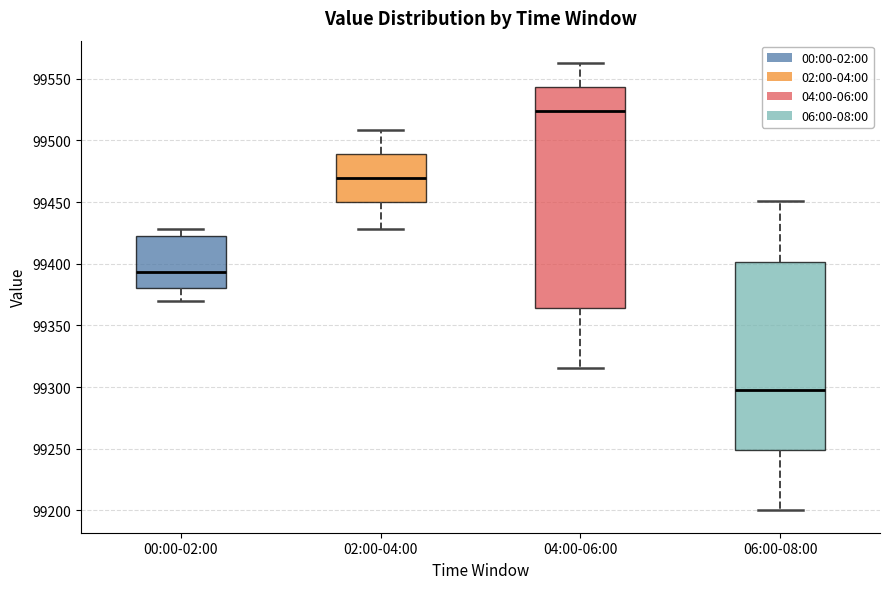

Which box is the tallest, from its lower edge to its upper edge?

04:00-06:00